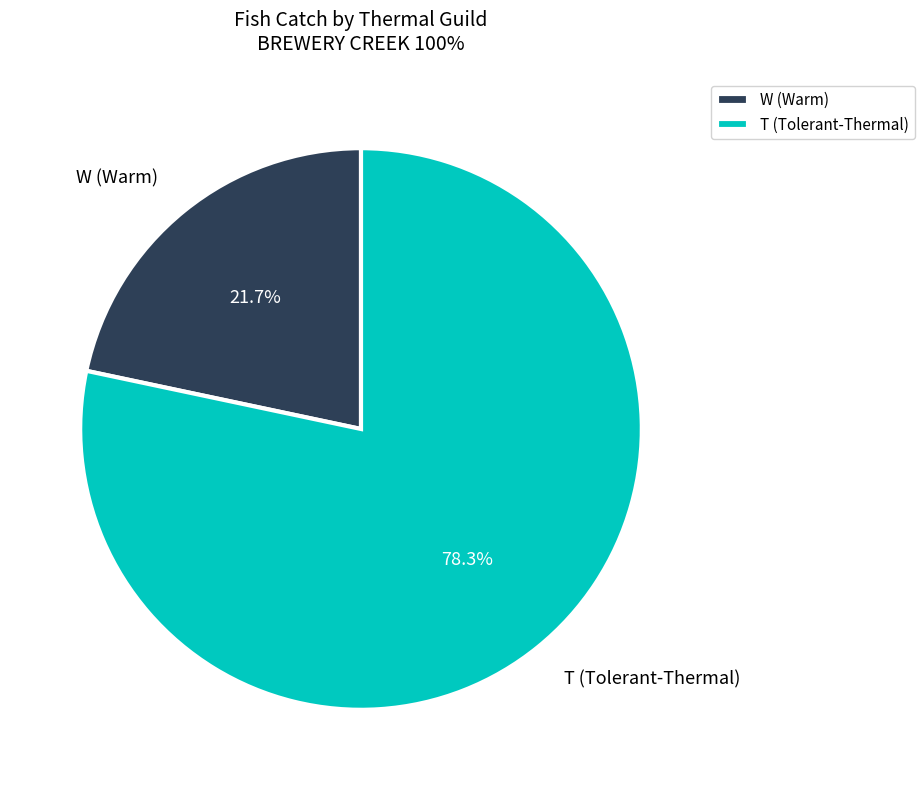

Do W (Warm) and T (Tolerant-Thermal) together represent more than half of the pie?

Yes